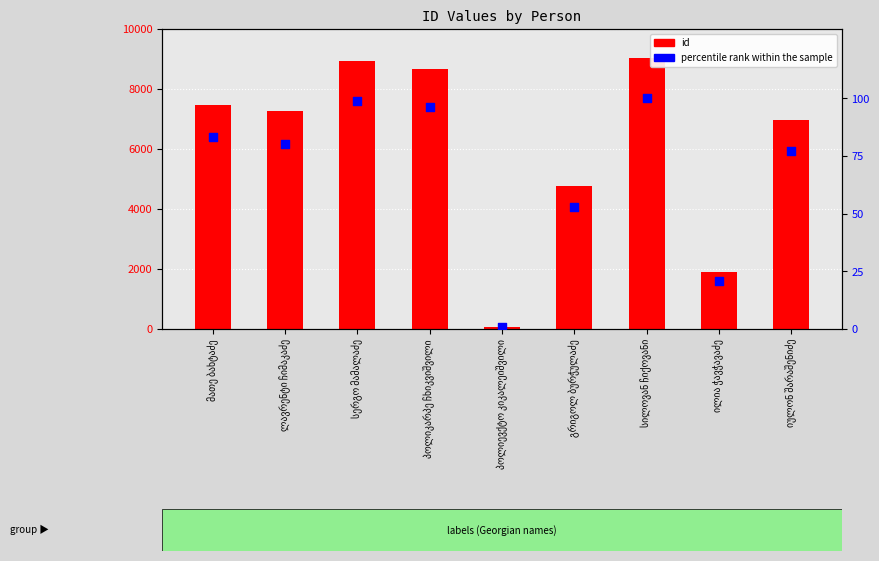

Which series reaches the minimum Y coordinate?

percentile rank within the sample